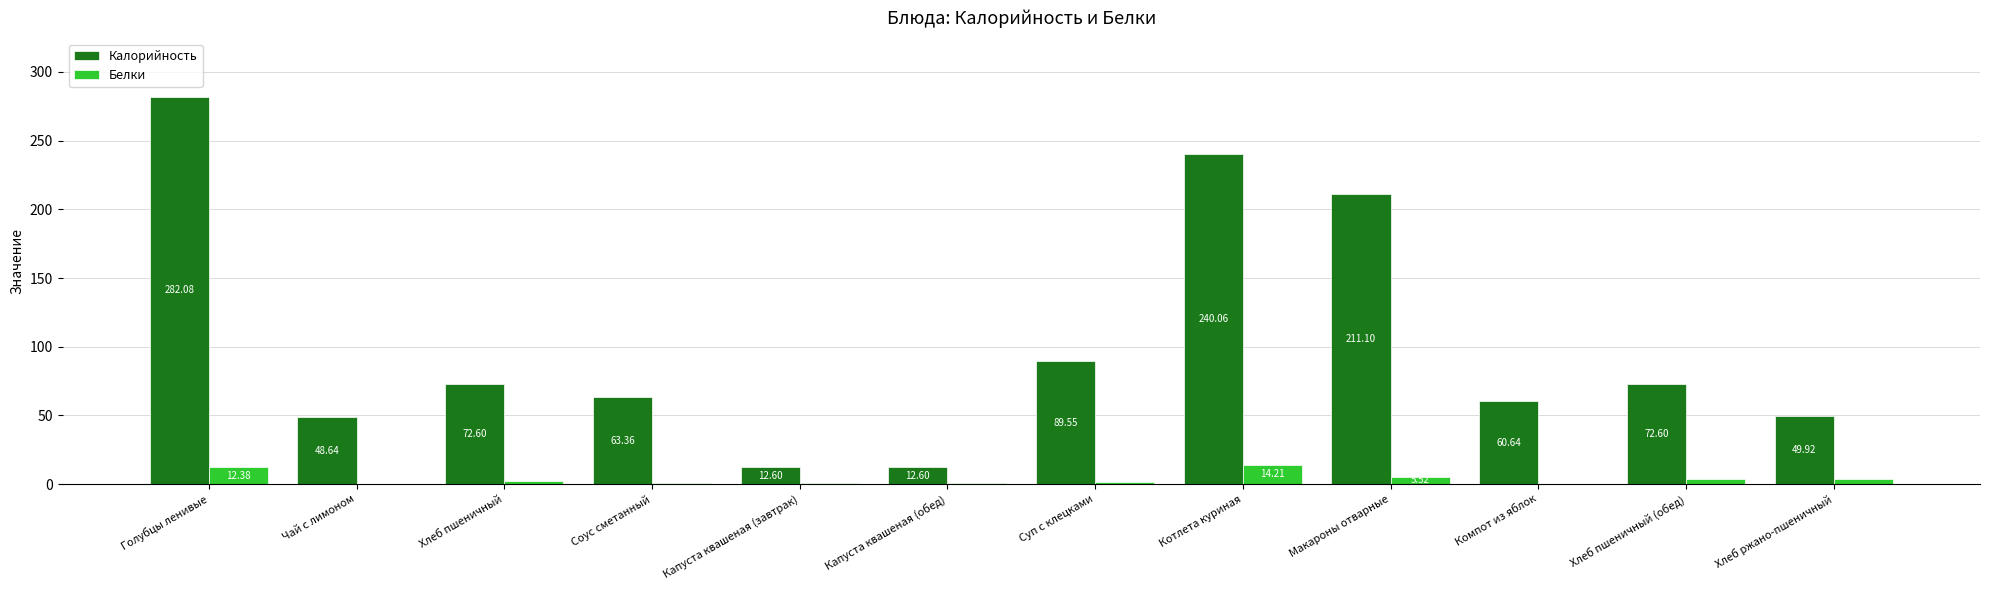

What is the sum of all Калорийность values?

1215.8